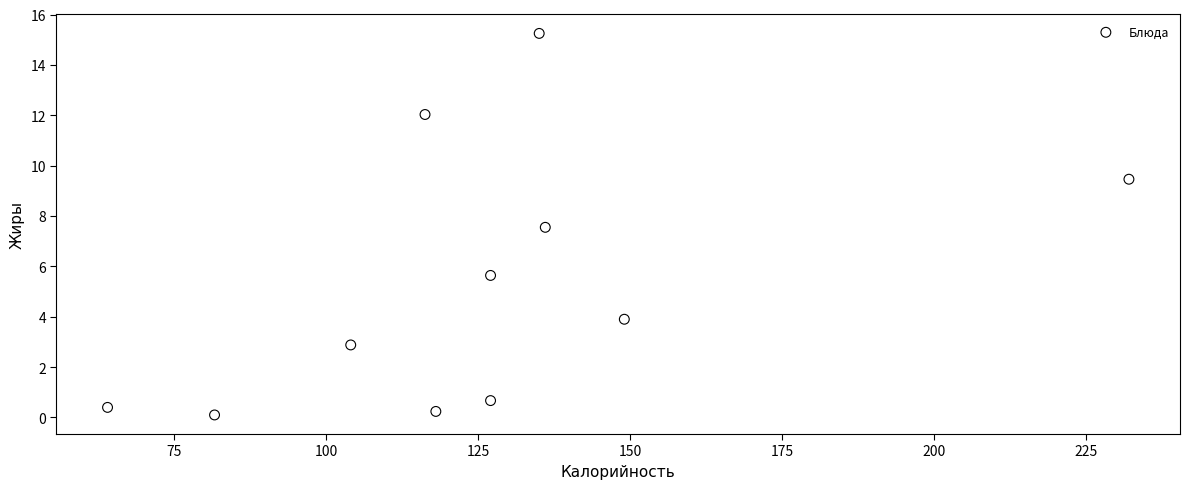

What is the average Y value?

5.3